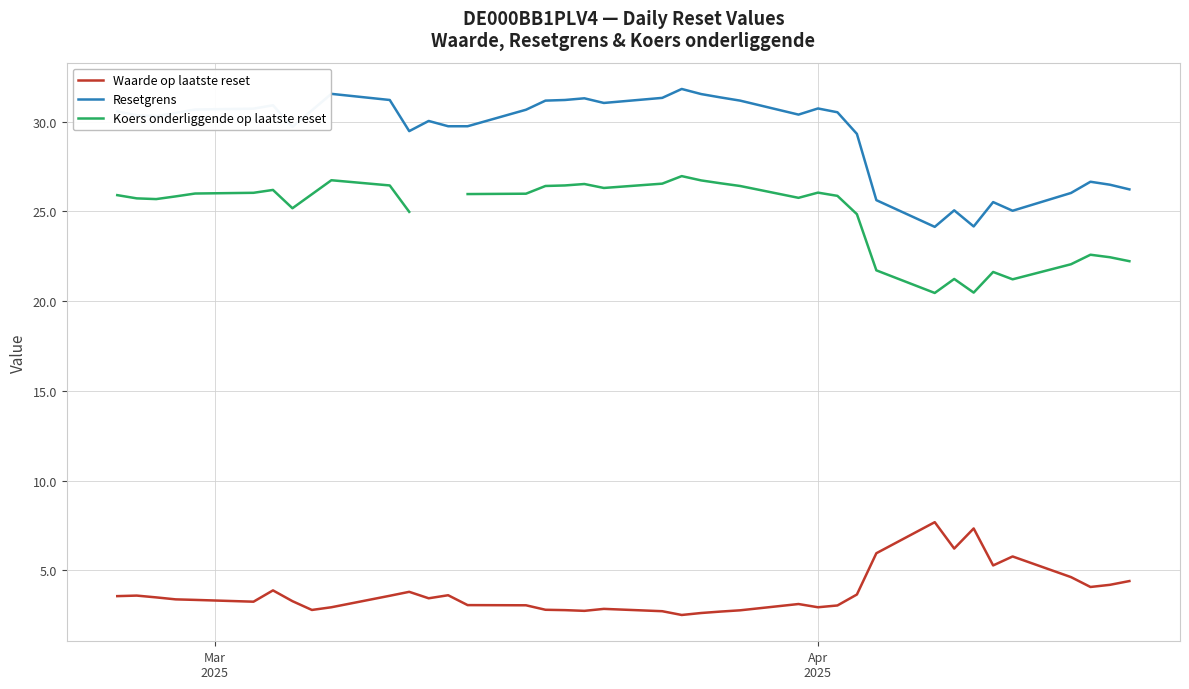

How many interior local peaks does the Resetgrens series have?

9